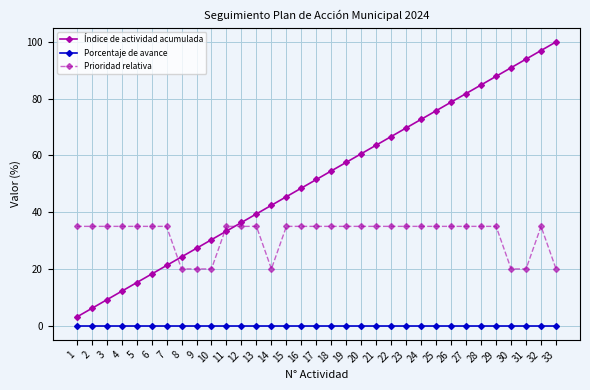

What is the value of the Índice de actividad acumulada point at the 6th from the left?

18.2